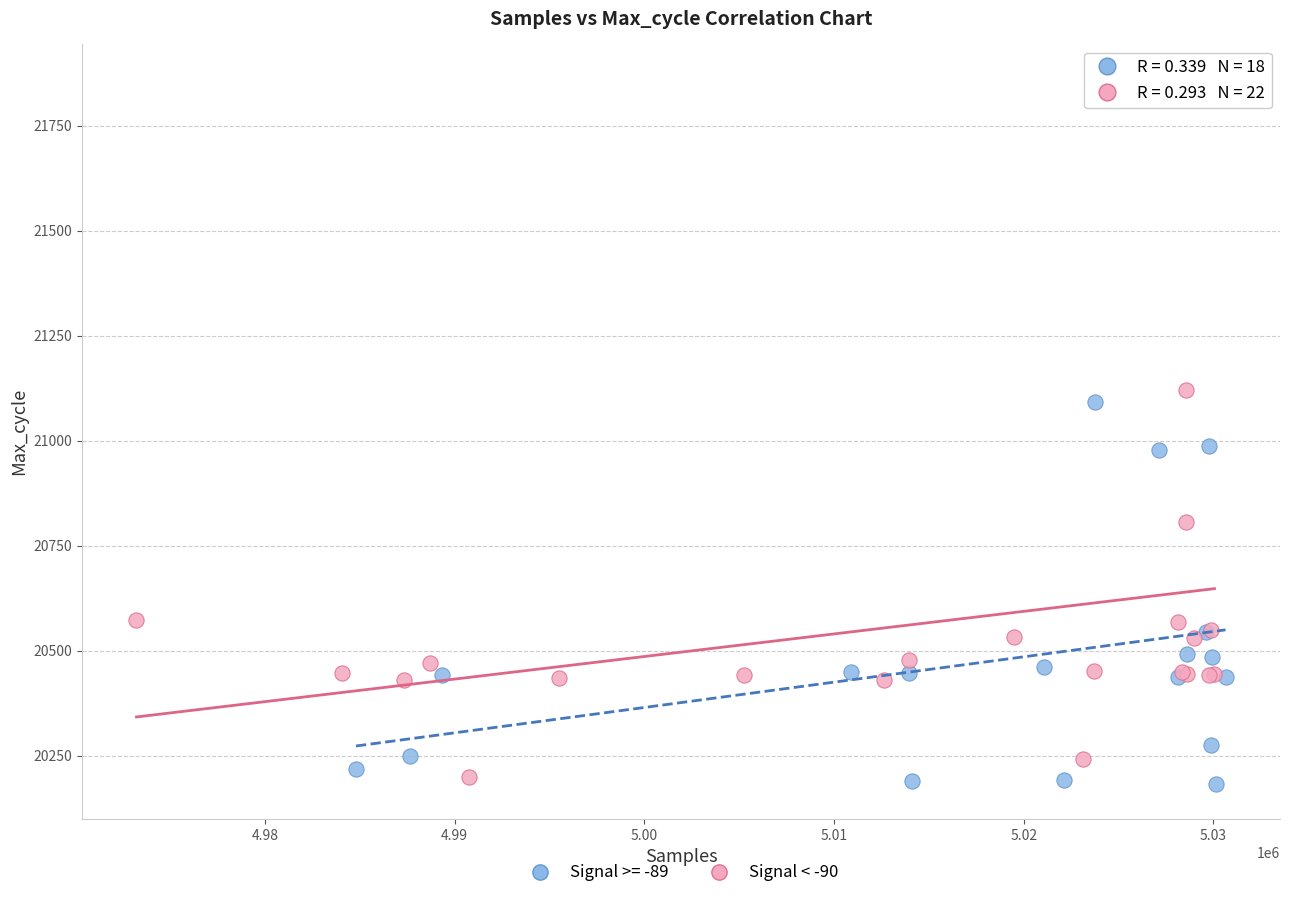

Which series reaches the maximum Y coordinate?

Signal < -90